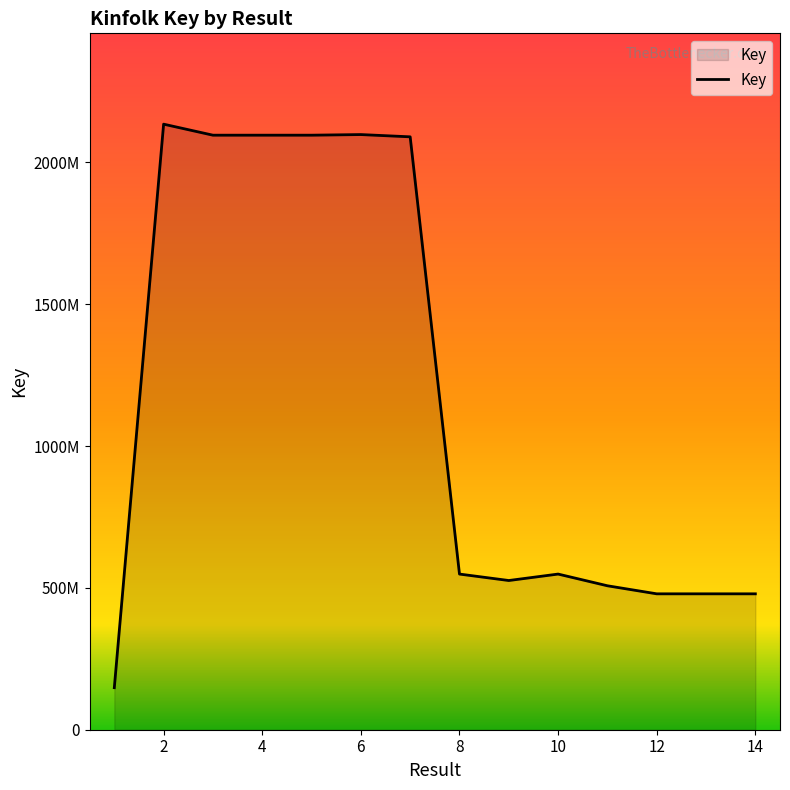

Does the chart display data point markers on the line(s)?

No